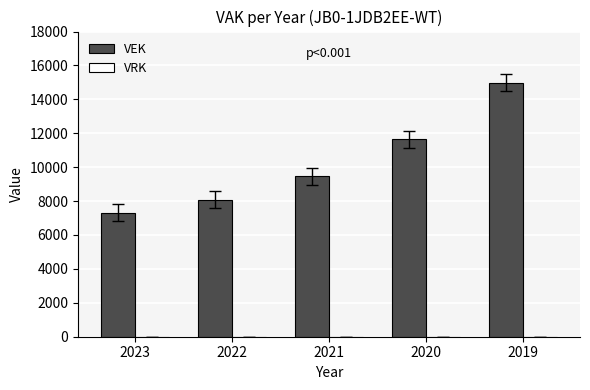

Reading right to left, extract all data points from this chart.

2019=14972	2020=11641	2021=9472	2022=8083	2023=7322